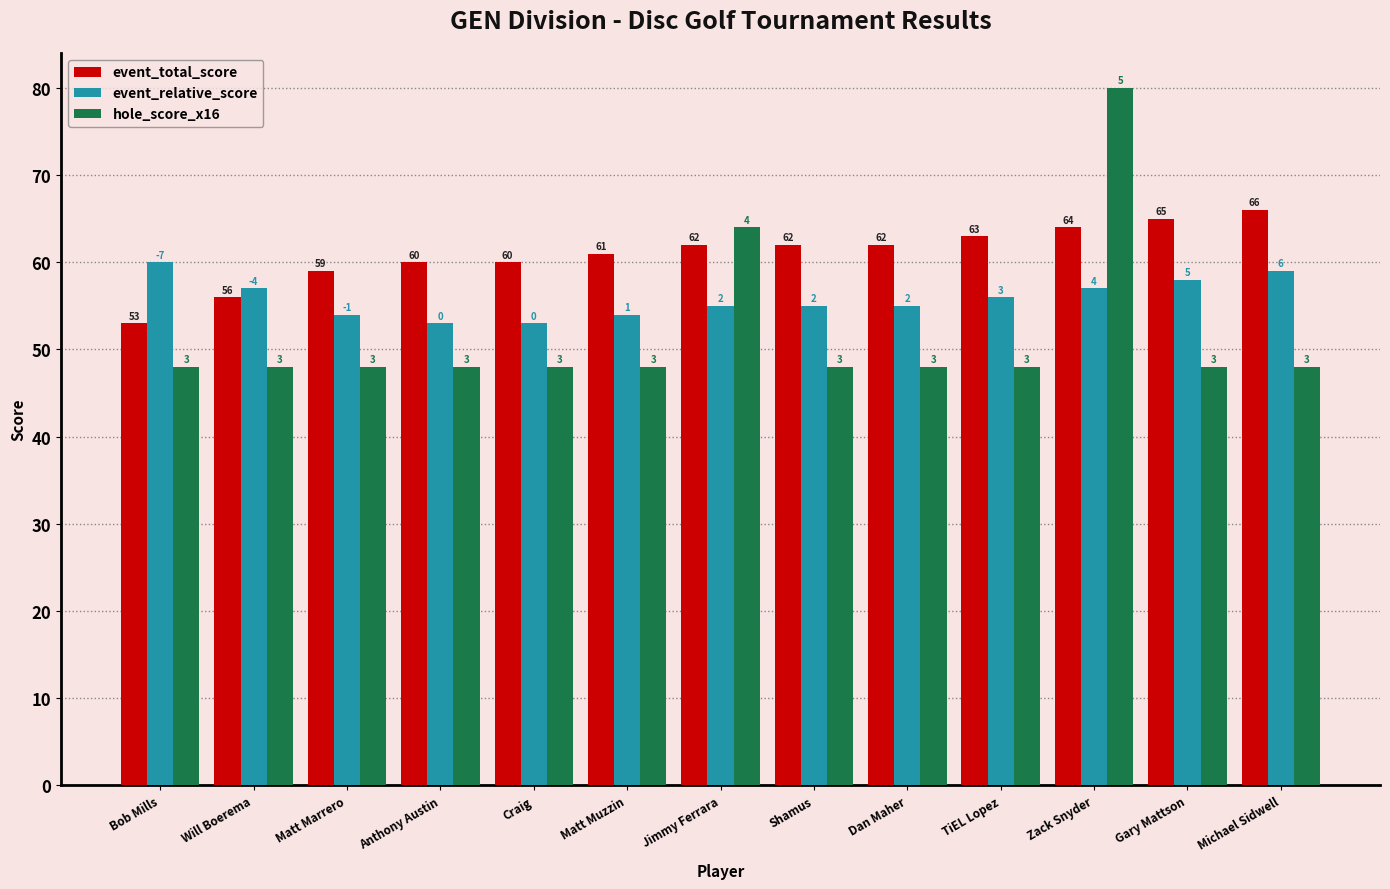

What are all the series names shown in the legend?

event_total_score, event_relative_score, hole_score_x16